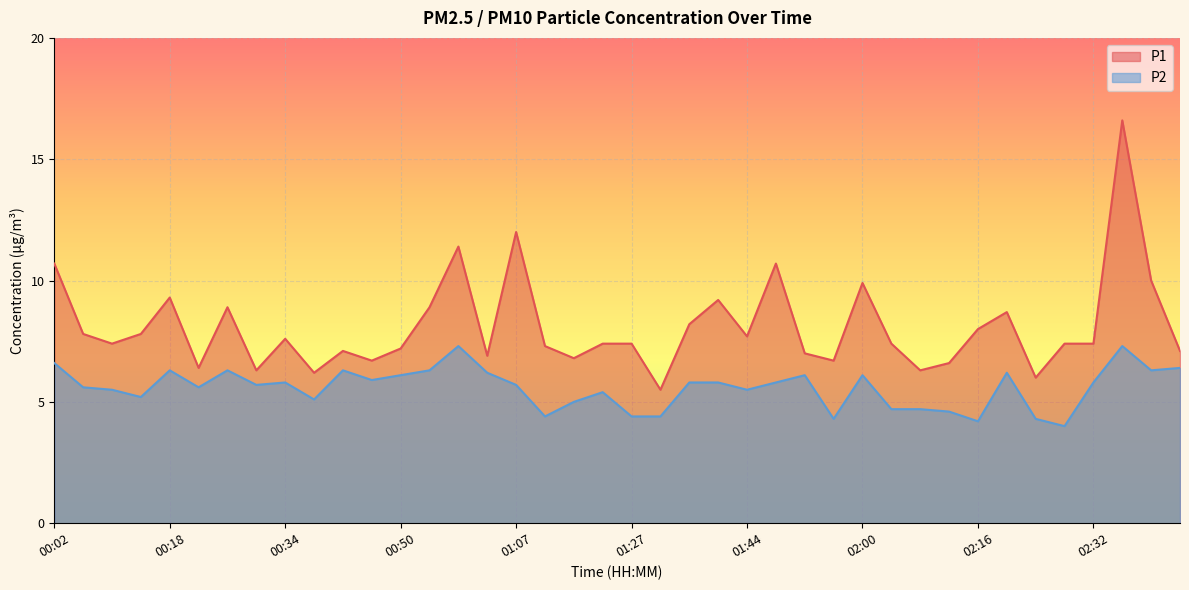

What is the difference between the highest and lowest values at 00:50?

1.1